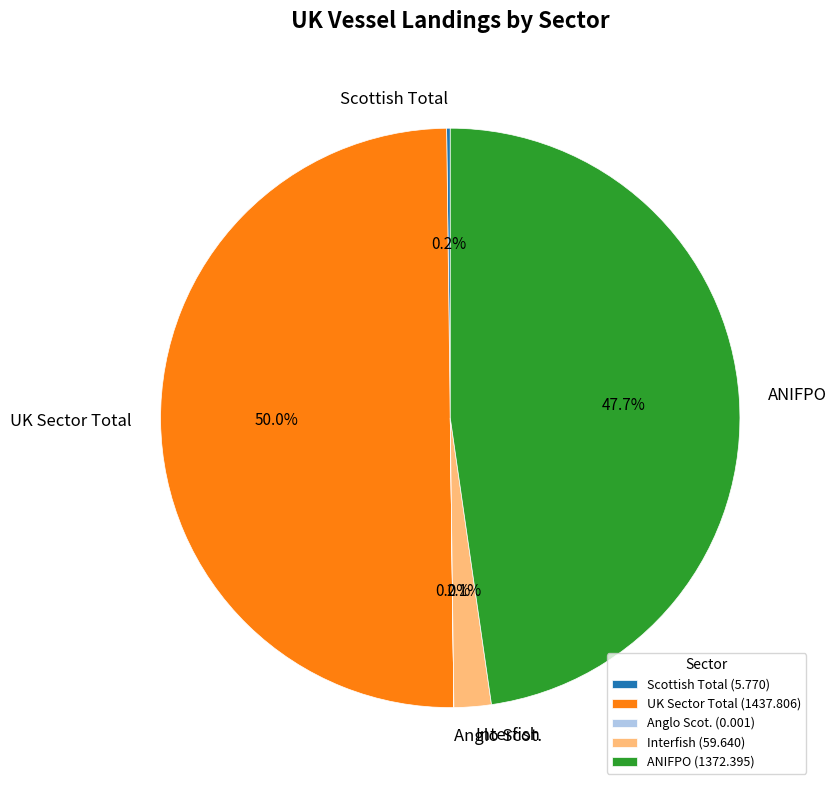

Approximately how many times larger is the value at UK Sector Total compared to ANIFPO?

1.0